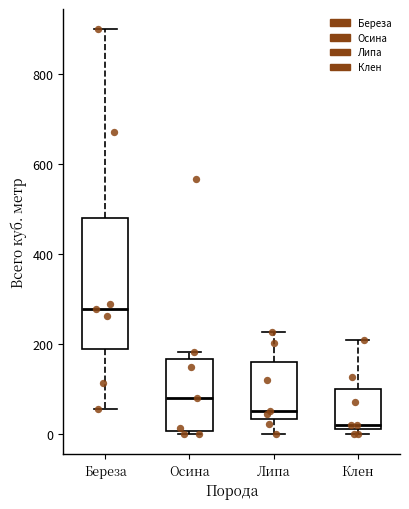

Reading left to right, transcribe this box plot: for each box, give where its median line is, the range the box spans, and where its two whiskers end, as read against the y-axis. The values are not printed on the chart, so give them approximately, as read against the axis.

Береза: median 280, box 180 to 480, whiskers 60 to 900
Осина: median 80, box 0 to 160, whiskers 0 (just below the box's lower edge) to 180
Липа: median 60, box 40 to 160, whiskers 0 to 220
Клен: median 20, box 0 to 100, whiskers 0 (just below the box's lower edge) to 200